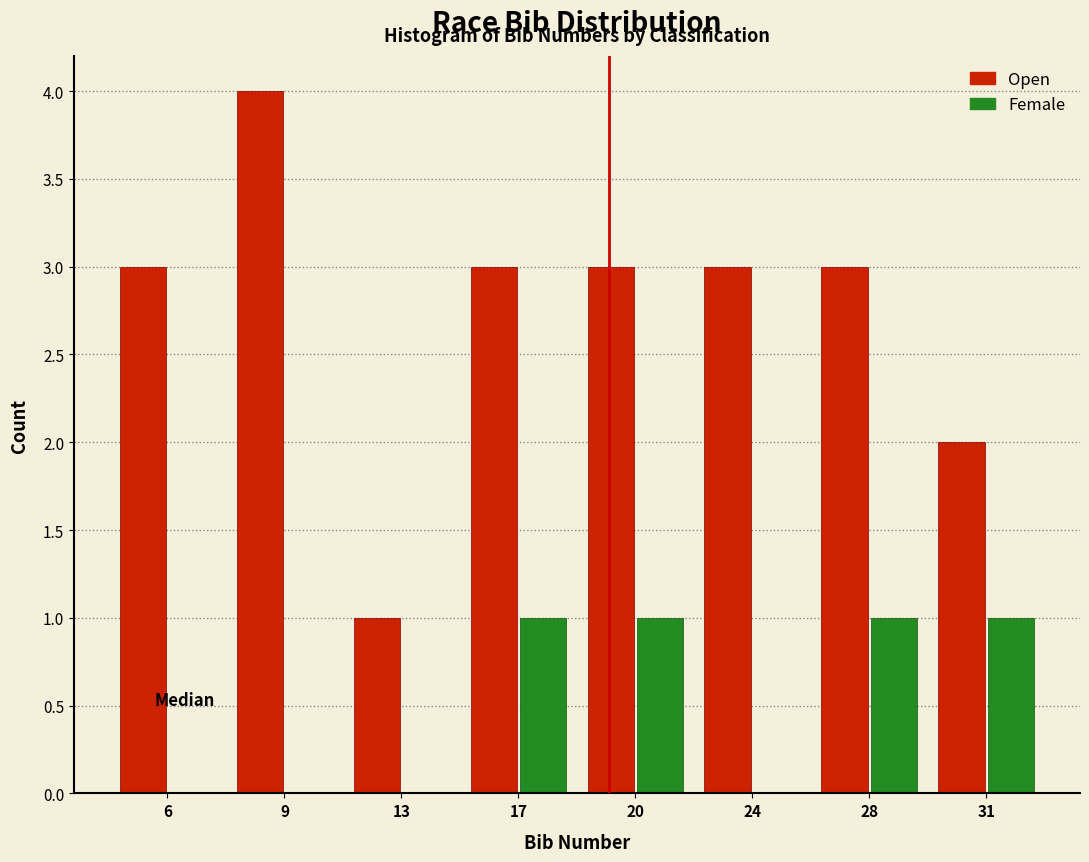

Reading left to right, list all the values displayed in this chart.

Open: 6=3	9=4	13=1	17=3	20=3	24=3	28=3	31=2
Female: 6=0	9=0	13=0	17=1	20=1	24=0	28=1	31=1